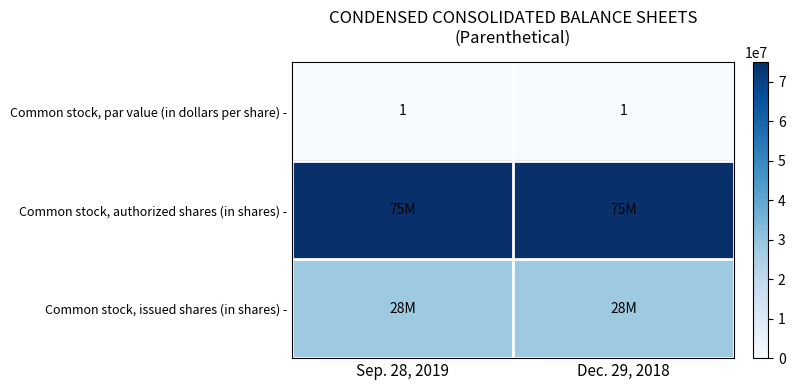

The value of Common stock, par value (in dollars per share) - at Dec. 29, 2018 is 0. True or false?

False